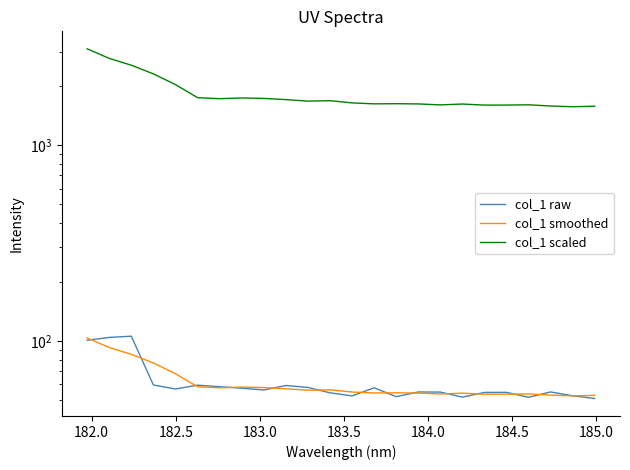

Rank the series at 185.0 from highest to lowest value.

col_1 scaled, col_1 smoothed, col_1 raw